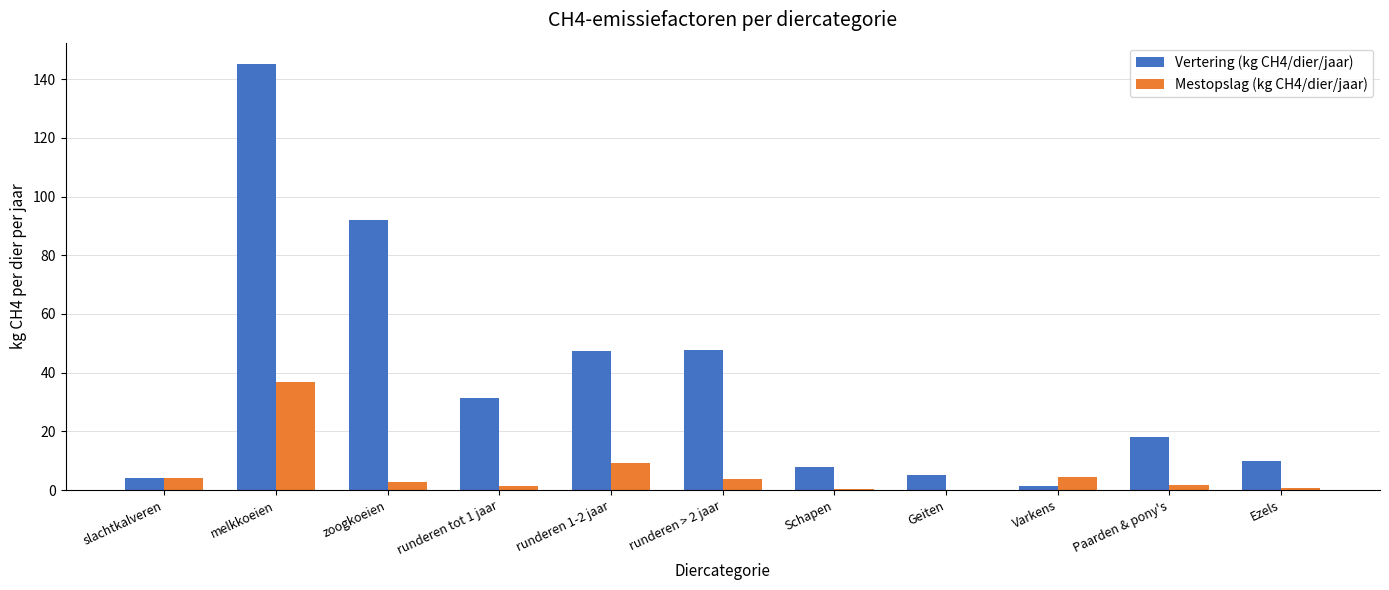

What value does the Vertering (kg CH4/dier/jaar) series have at runderen 1-2 jaar?

47.3